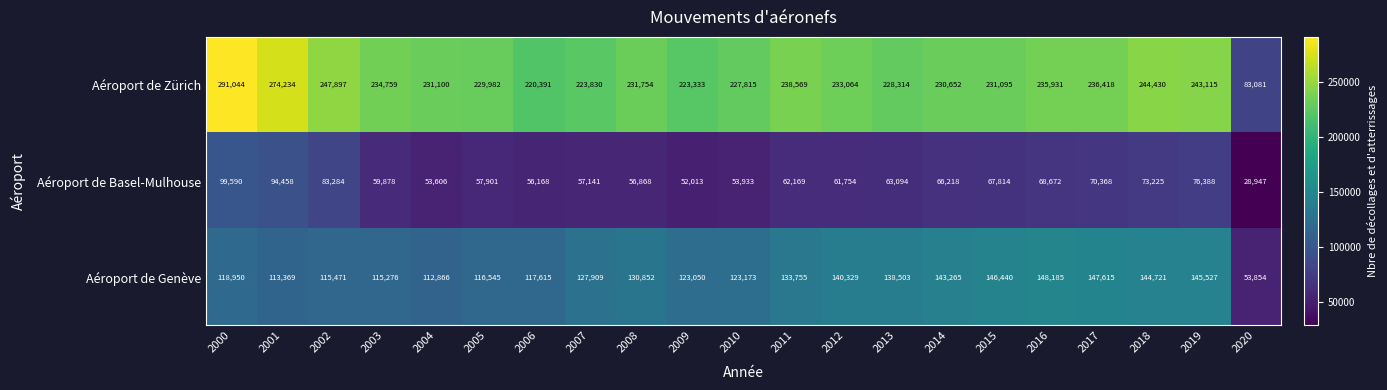

Which category has the highest value across all series?

2000